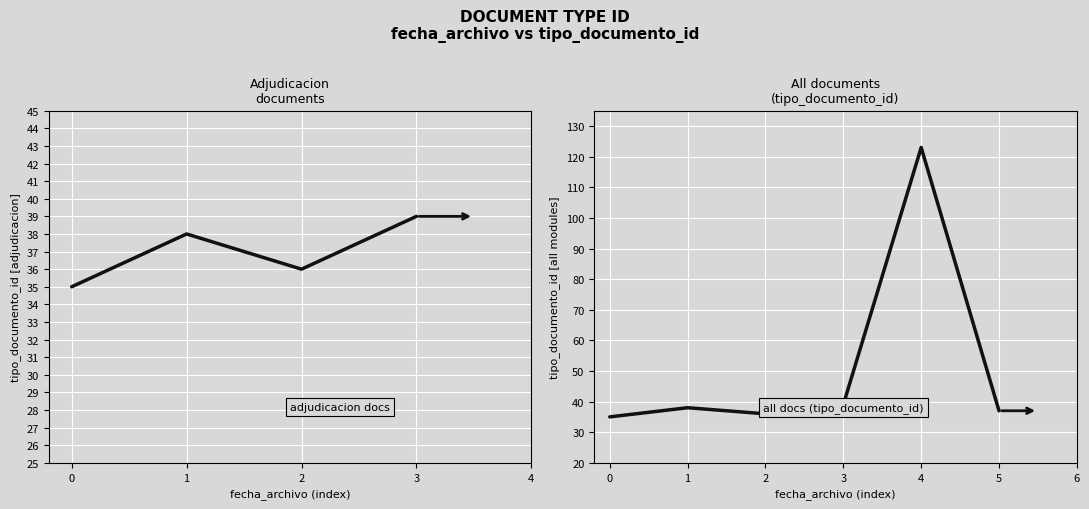

Read the value at 3, to the nearest 10.

40